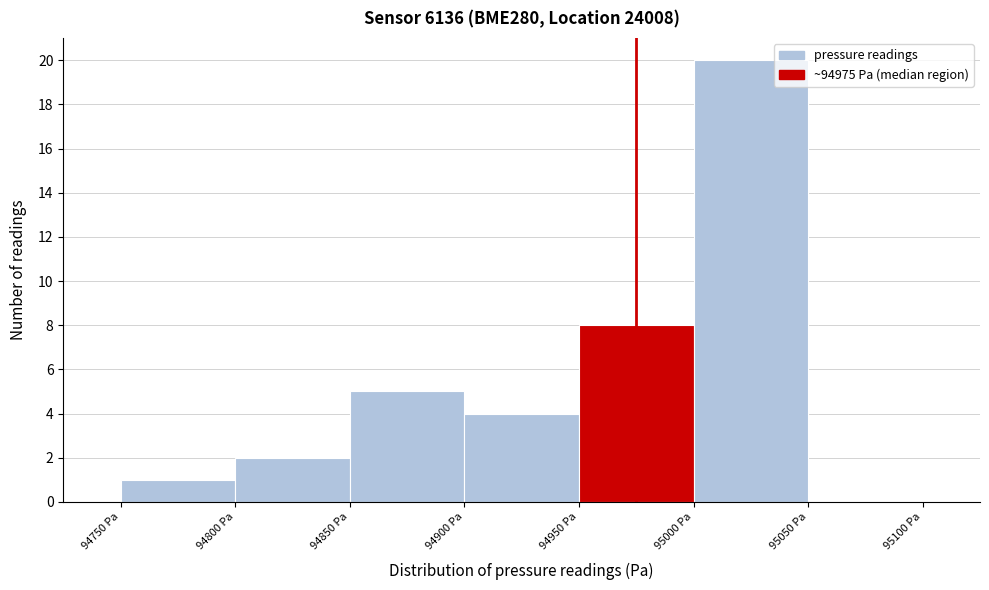

What is the height of the bar covering 94900 to 94950 on the x-axis? The values are not printed on the chart, so give them approximately, as read against the axis.

4